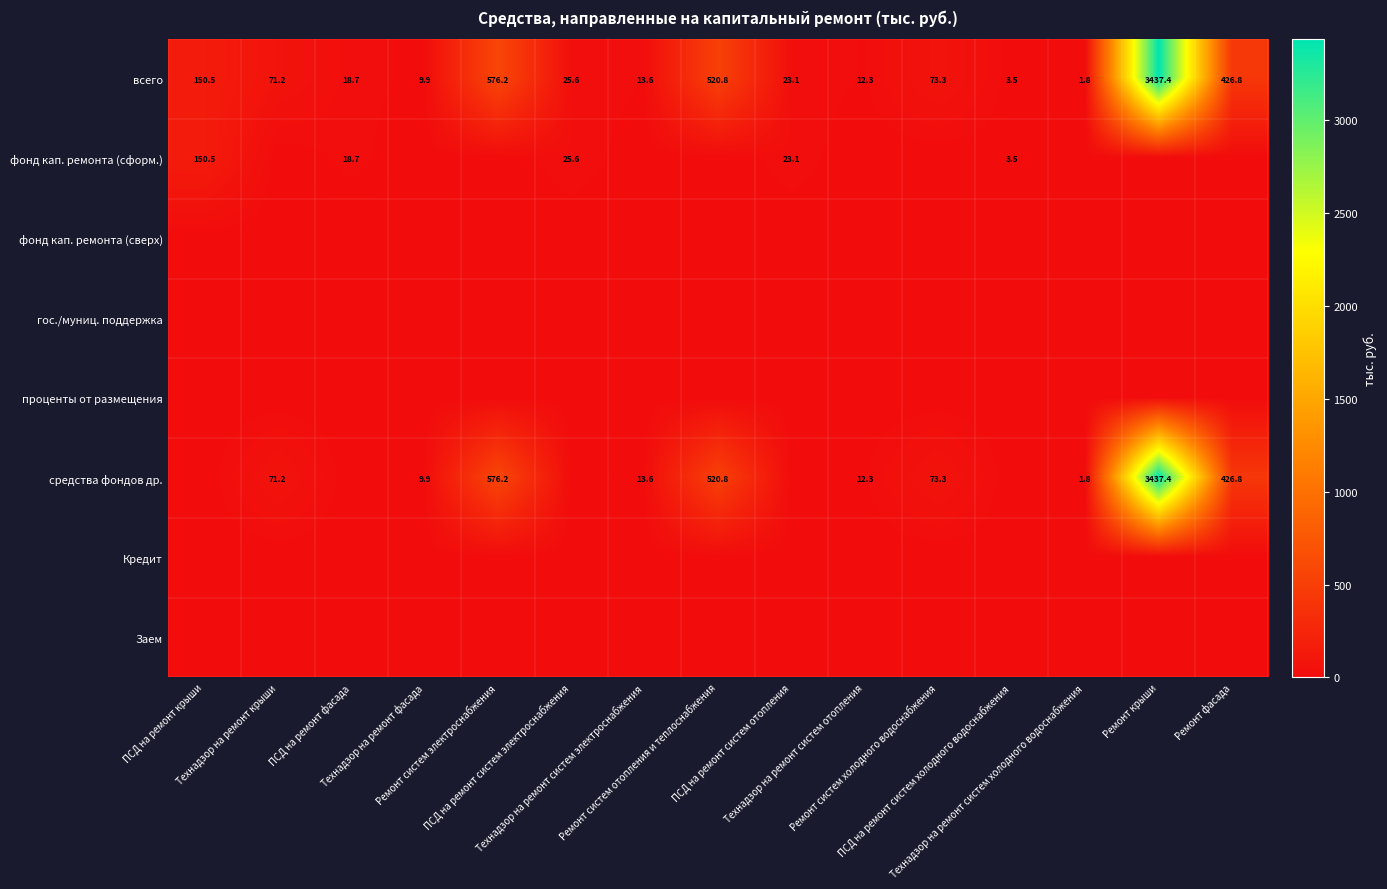

What is the sum of all всего values?

5364.7